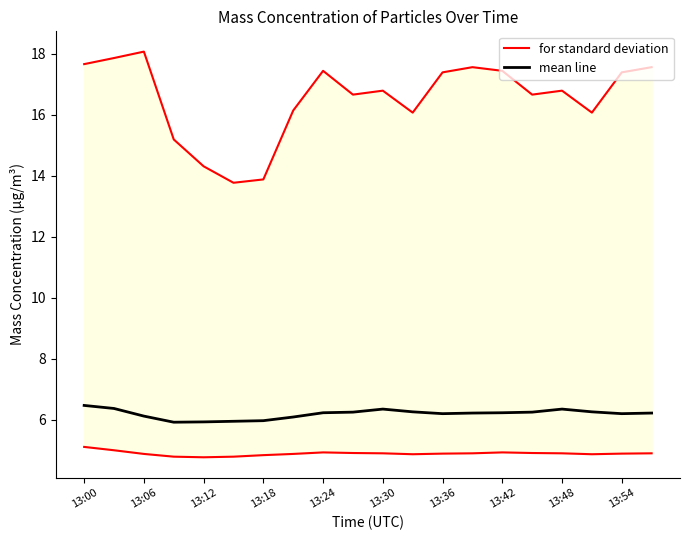

What is the difference between the maximum and minimum values in the mean line series?

0.5